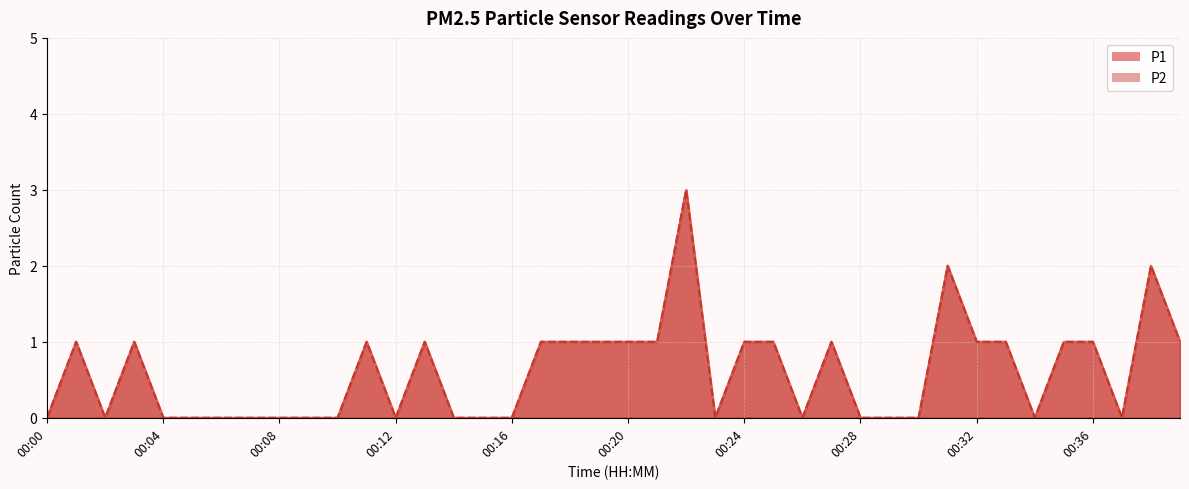

Does the chart have visible grid lines?

Yes